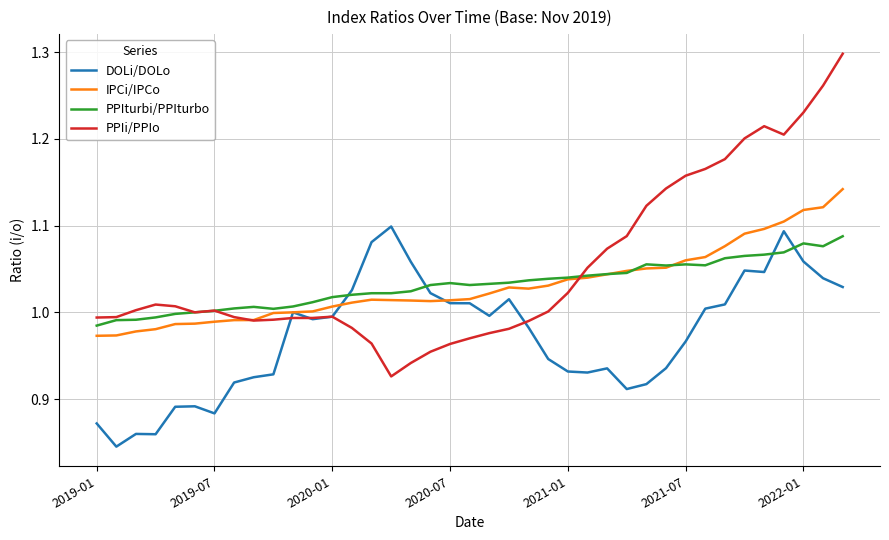

After their last crossing, which series has the higher values: PPIi/PPIo or PPIturbi/PPIturbo?

PPIi/PPIo